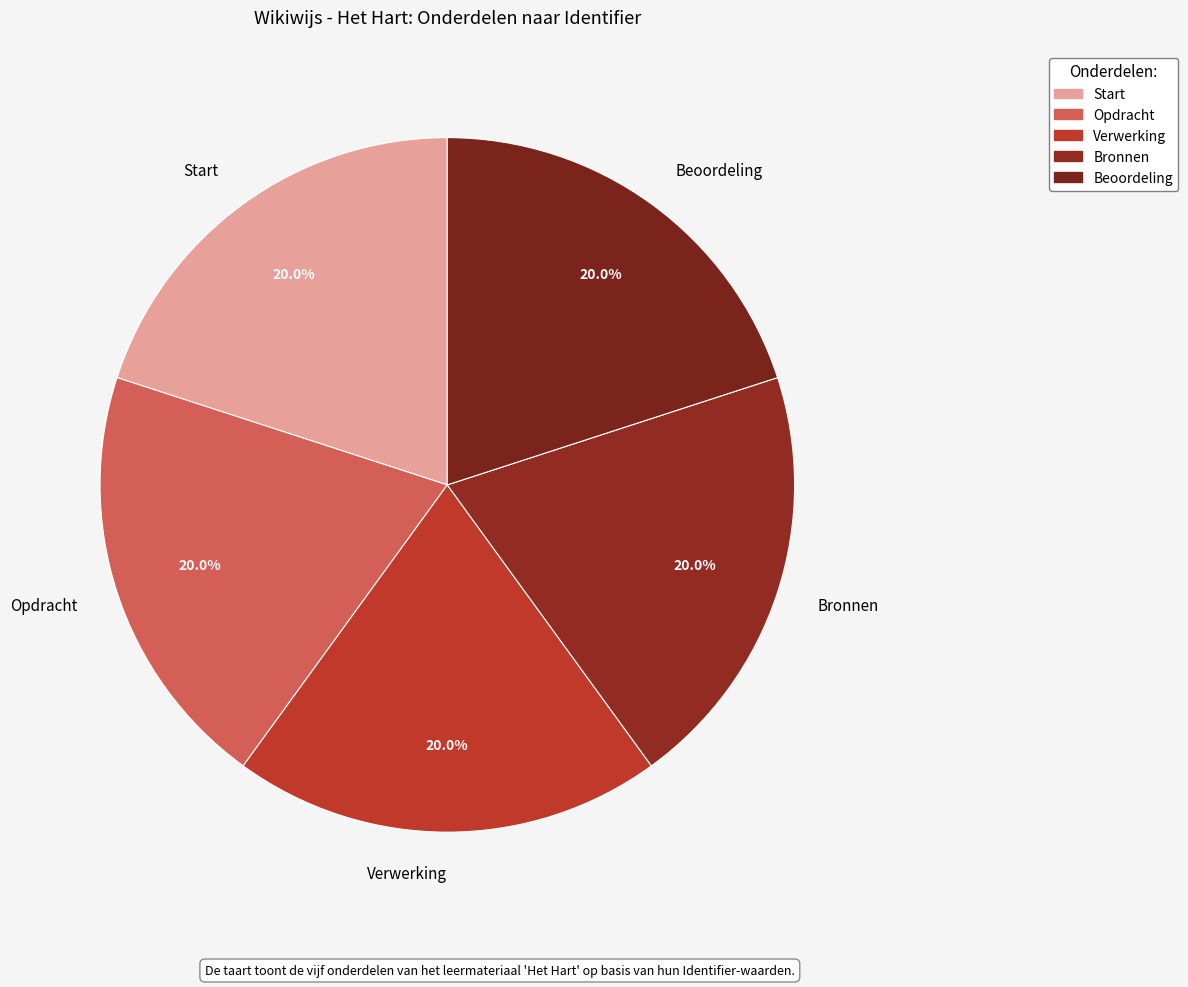

What percentage do Start and Bronnen together represent?

40.0%